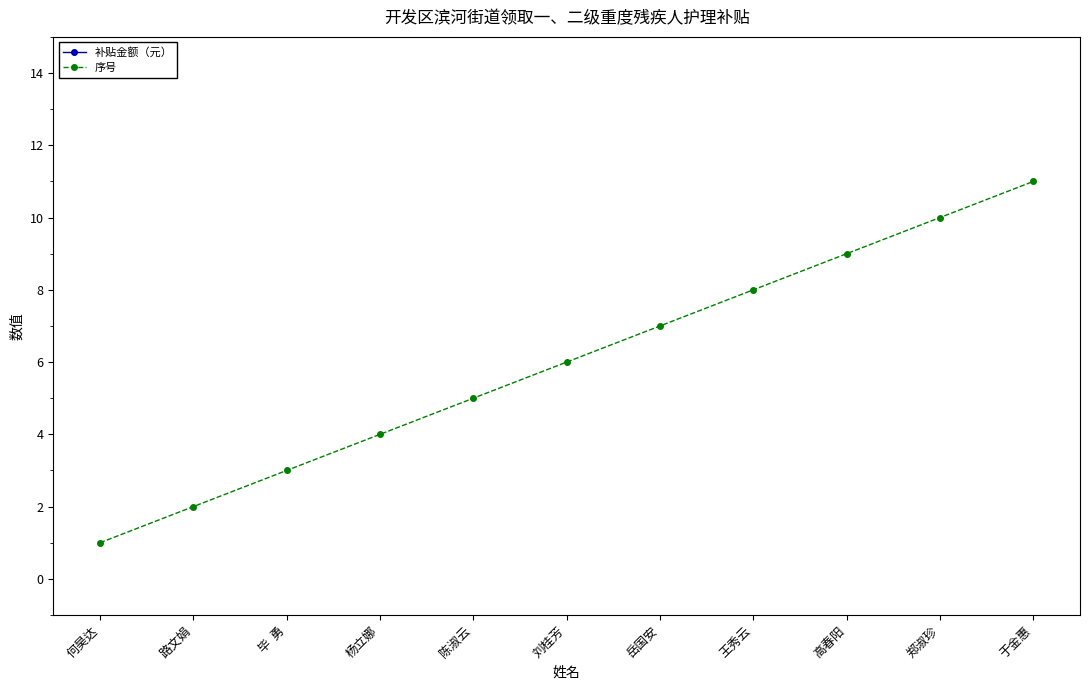

Which series has the largest total across all categories?

补贴金额（元）